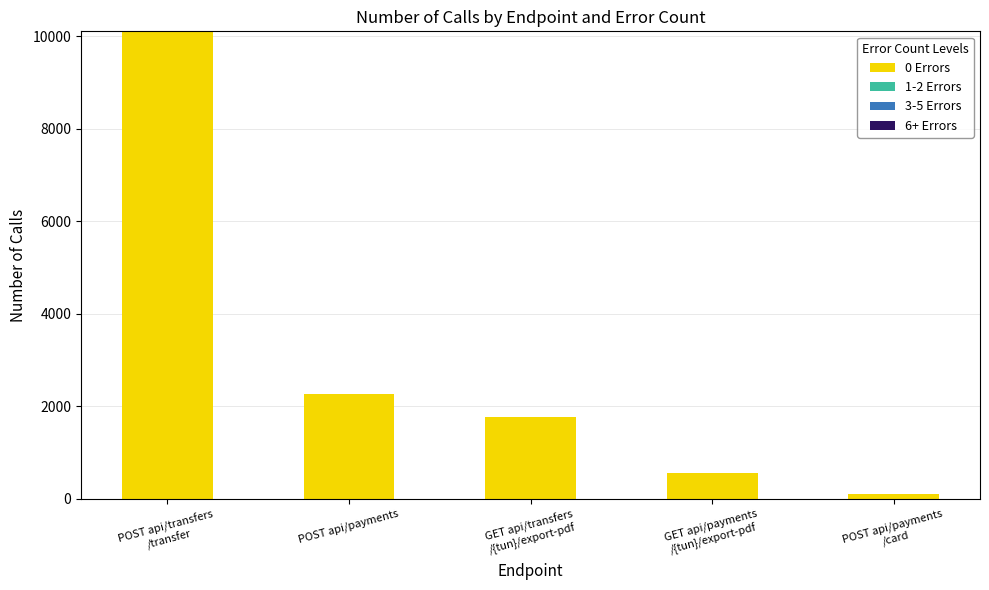

Is it true that 0 Errors equals 2269 at POST api/payments?

True